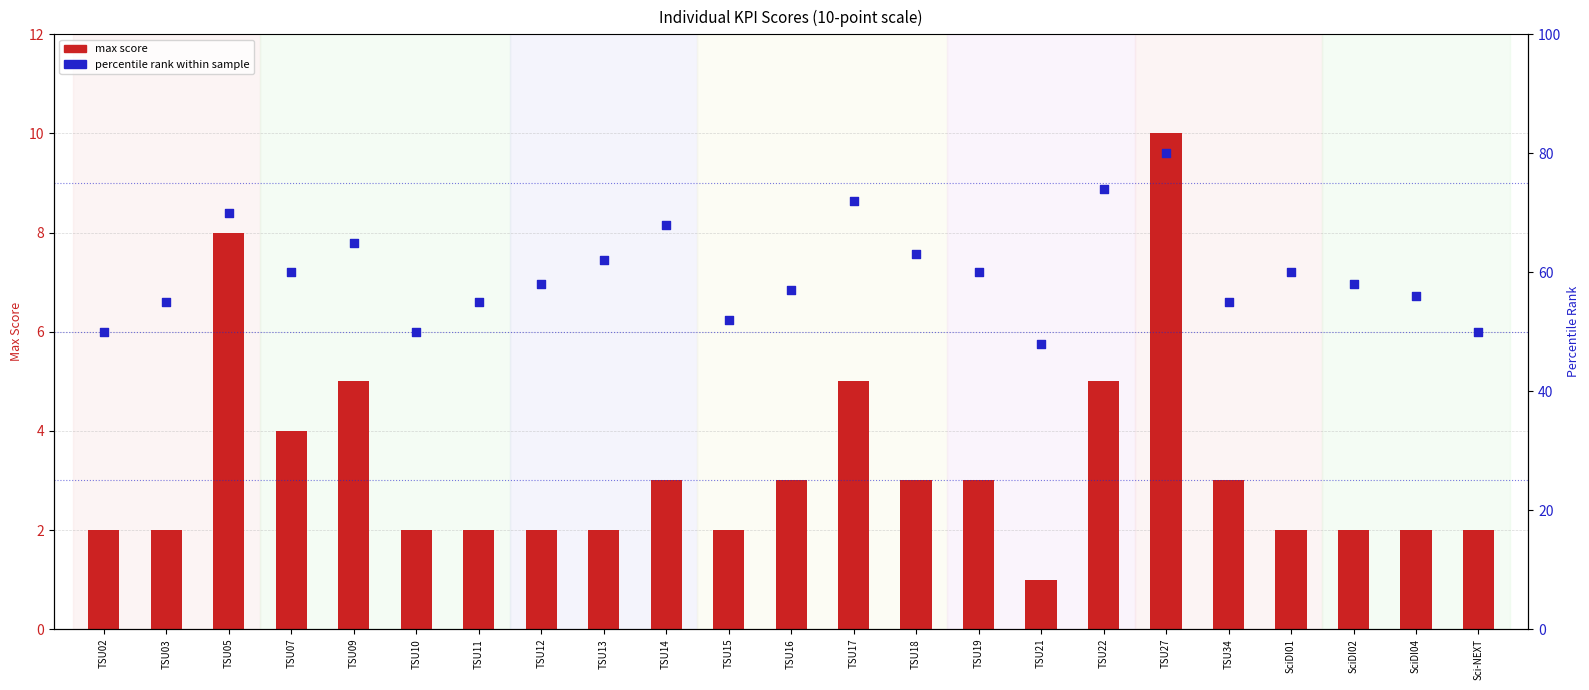

Which series has the widest spread of Y values?

percentile rank